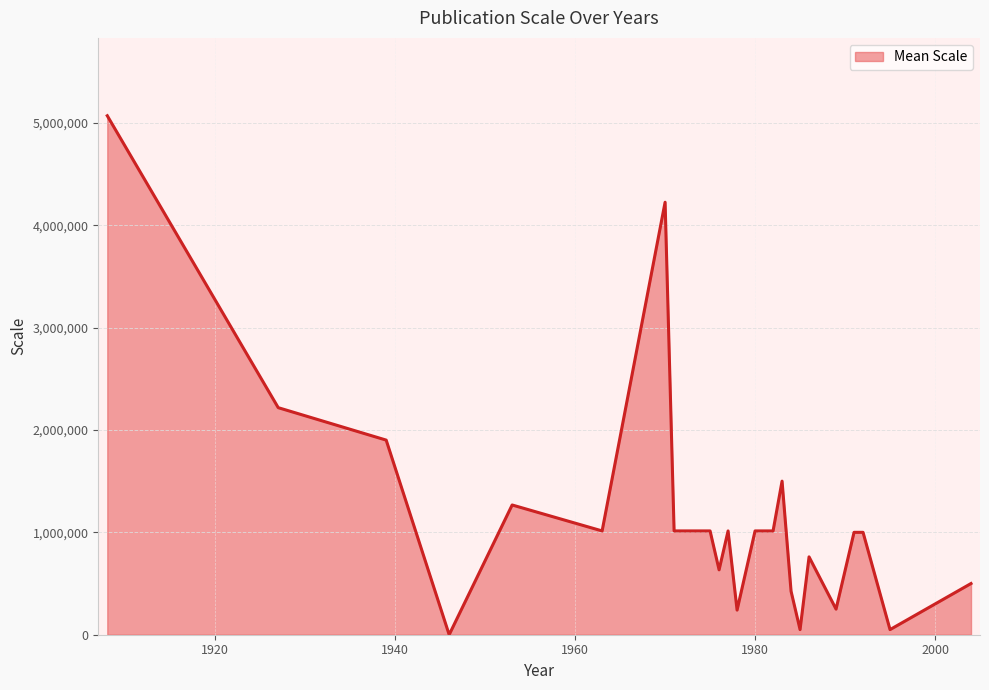

Does the chart have visible grid lines?

Yes